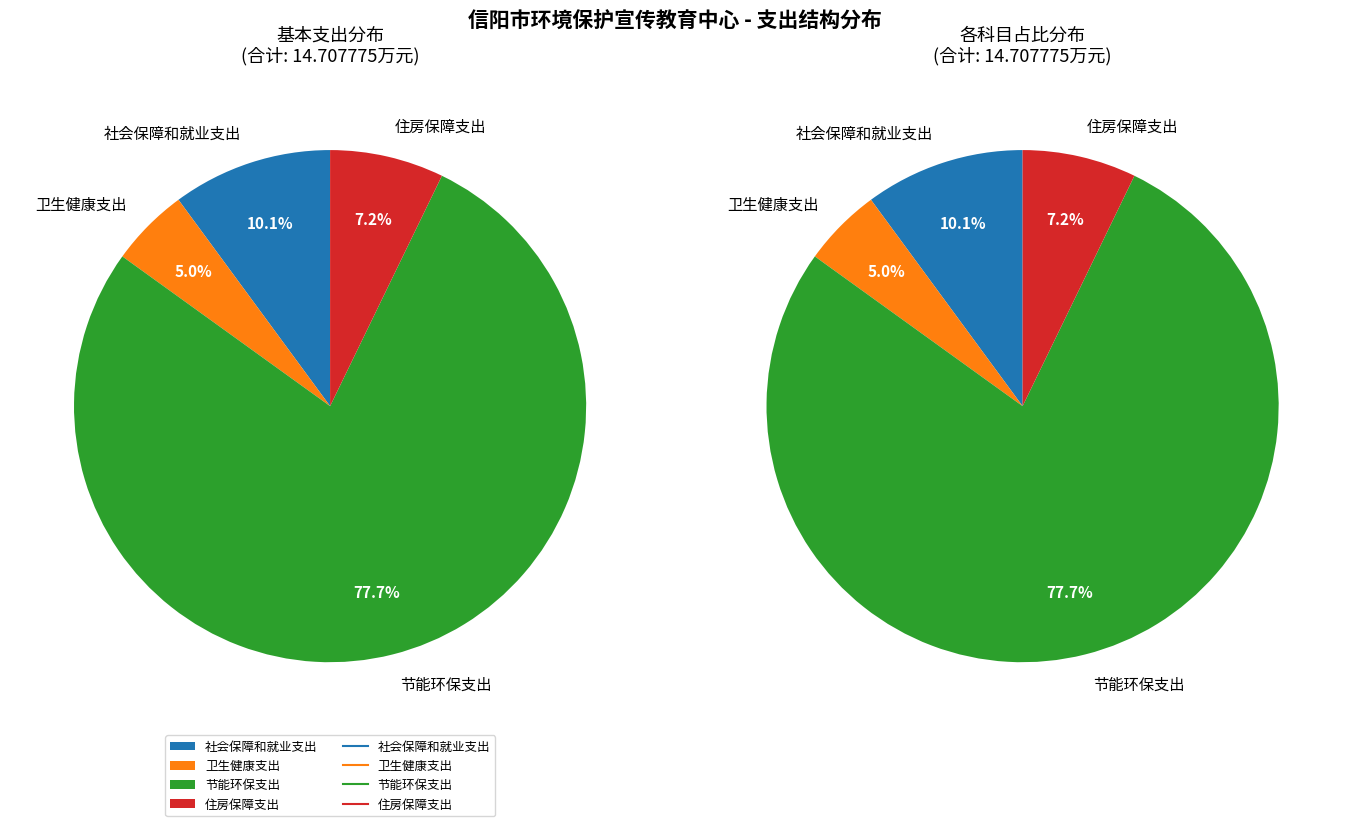

To the nearest percent, what portion does 节能环保支出 represent?

78%